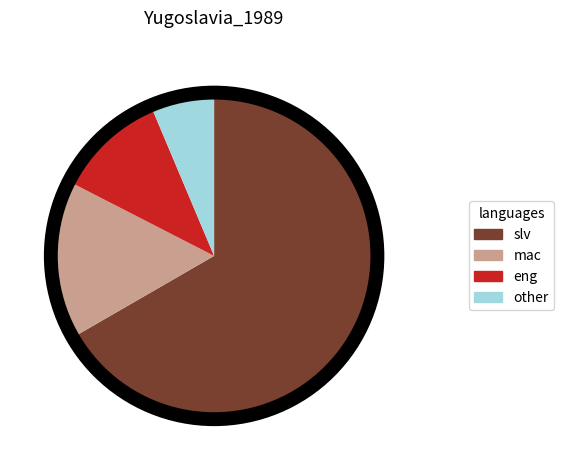

Is the sum of eng and slv greater than half?

Yes